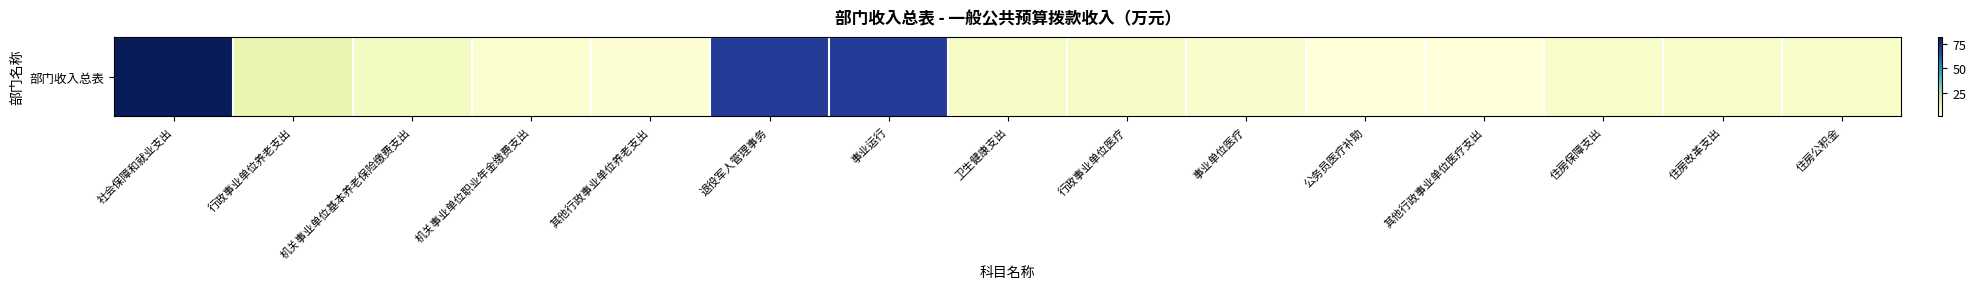

Read the value at 社会保障和就业支出.

82.2